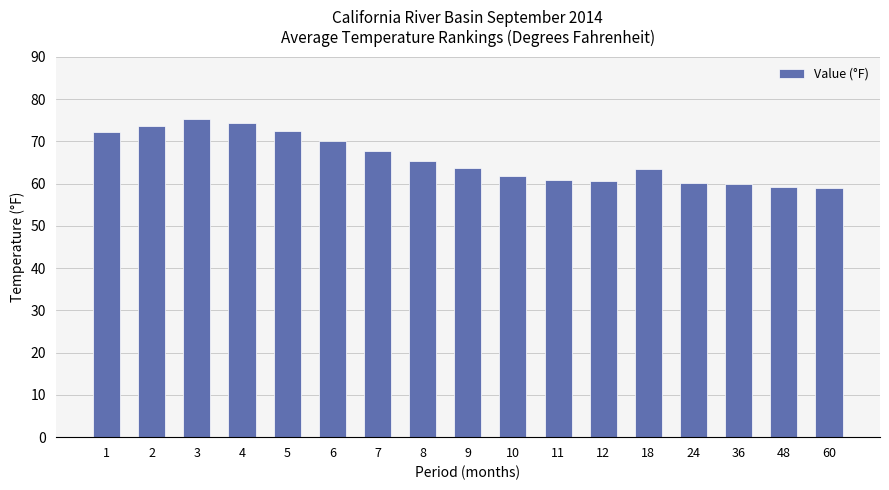

How many bars are there in total?

17